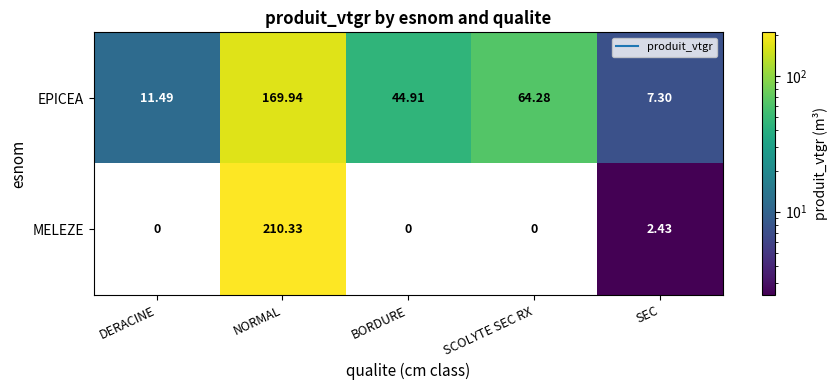

Which series has the largest range (max minus min)?

MELEZE